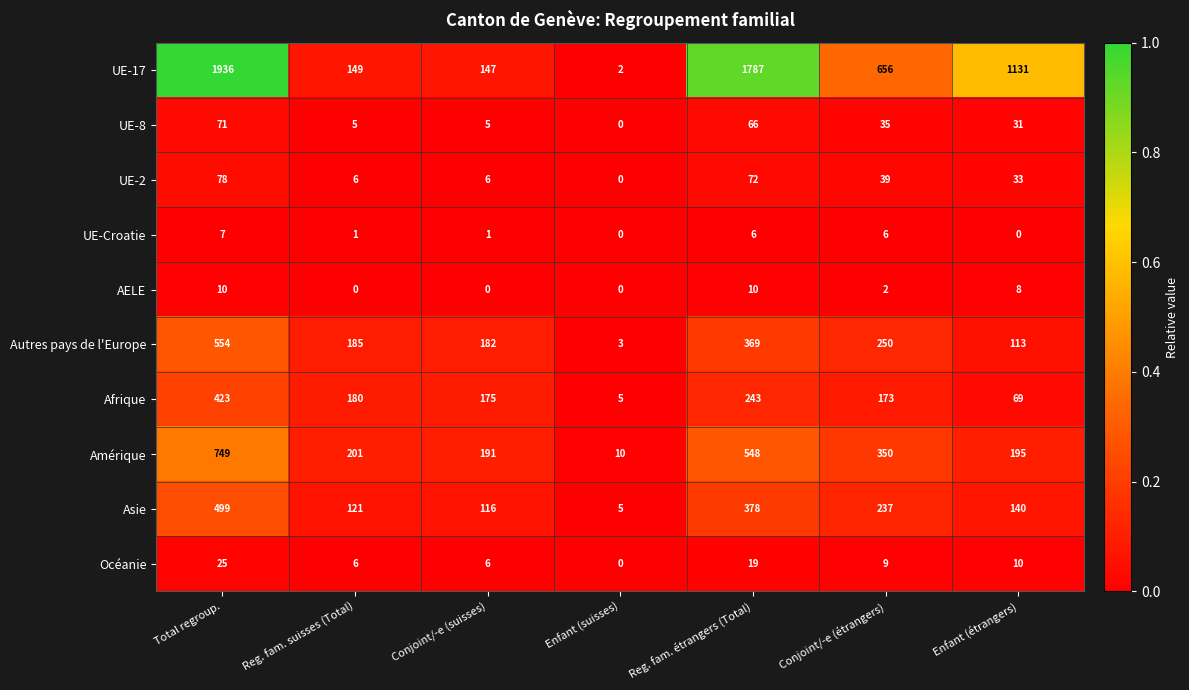

Which series has the widest spread of values?

UE-17